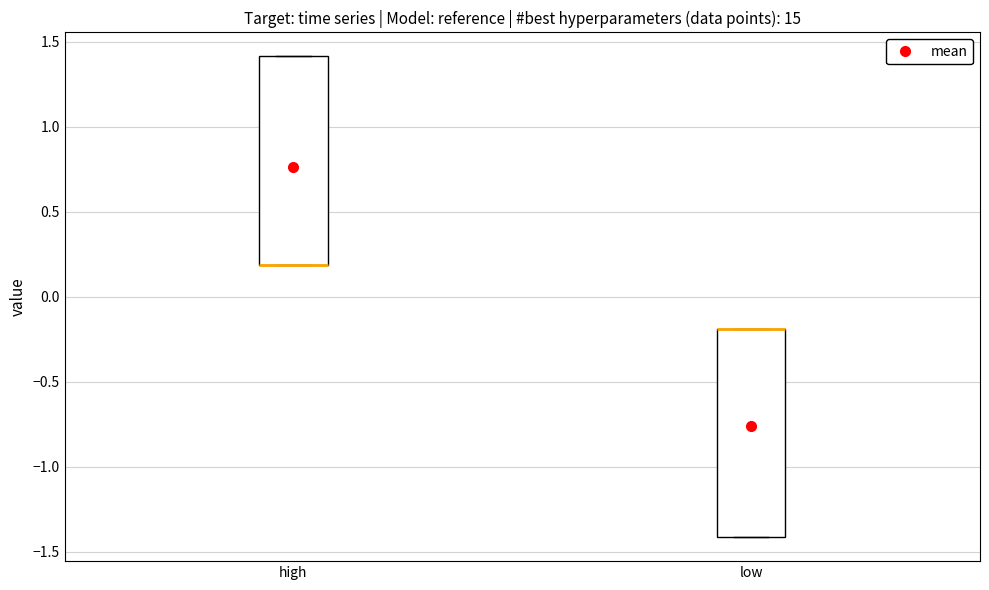

Reading left to right, transcribe this box plot: for each box, give where its median line is, the range the box spans, and where its two whiskers end, as read against the y-axis. The values are not printed on the chart, so give them approximately, as read against the axis.

high: median 0.2 (drawn on the box's lower edge), box 0.2 to 1.4, whiskers 0.2 to 1.4
low: median -0.2 (drawn on the box's upper edge), box -1.4 to -0.2, whiskers -1.4 to -0.2